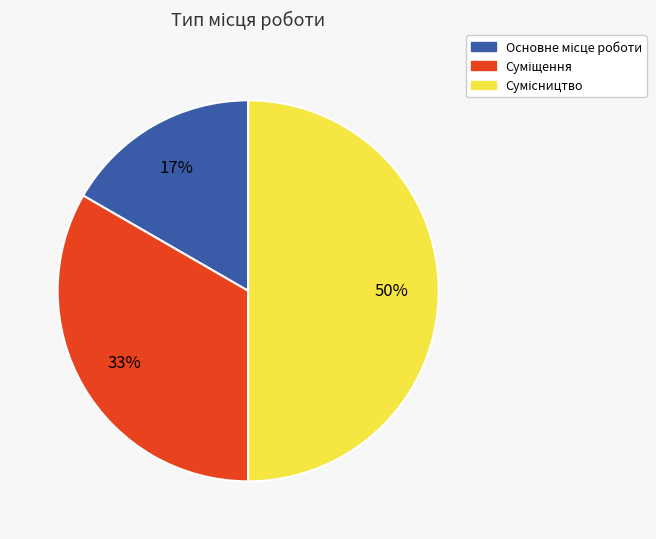

To the nearest percent, what is the average slice percentage?

33%